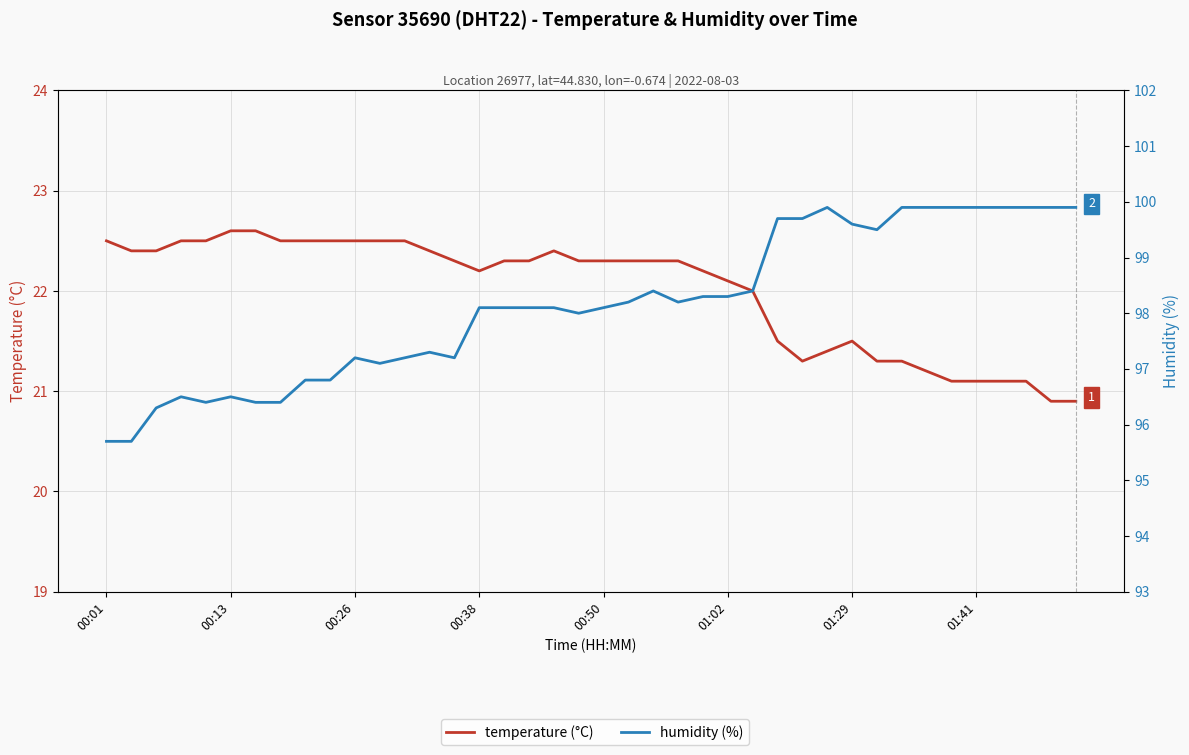

What is the difference between the humidity values at 17 and 39?

1.8